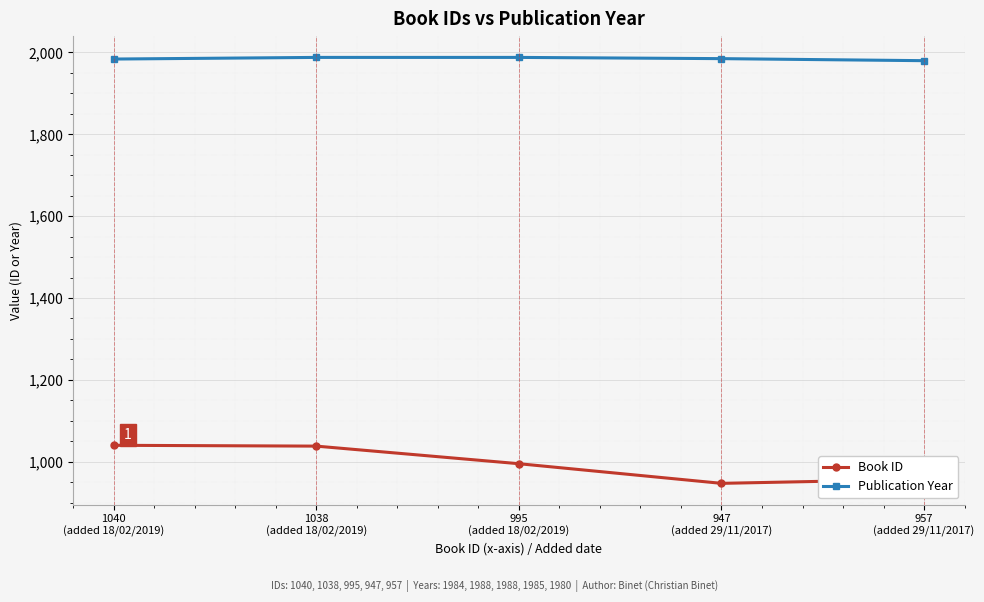

In Book ID, how many points are lower than both neighbors (excluding endpoints)?

1